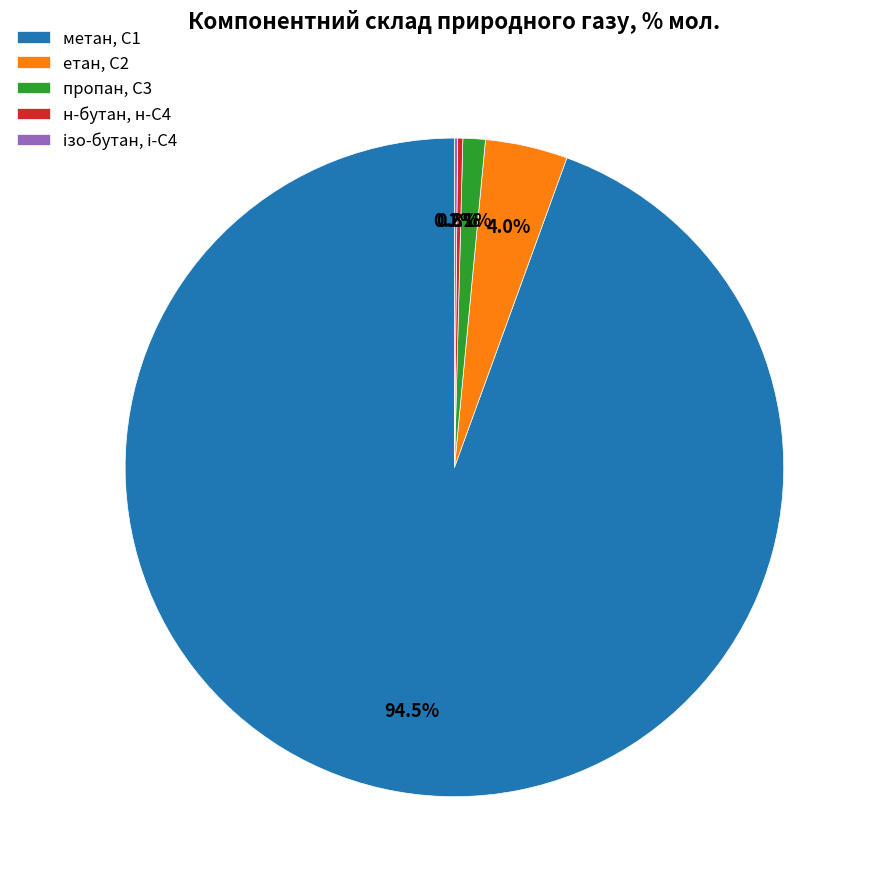

Which category has the biggest portion of the pie?

метан, С1